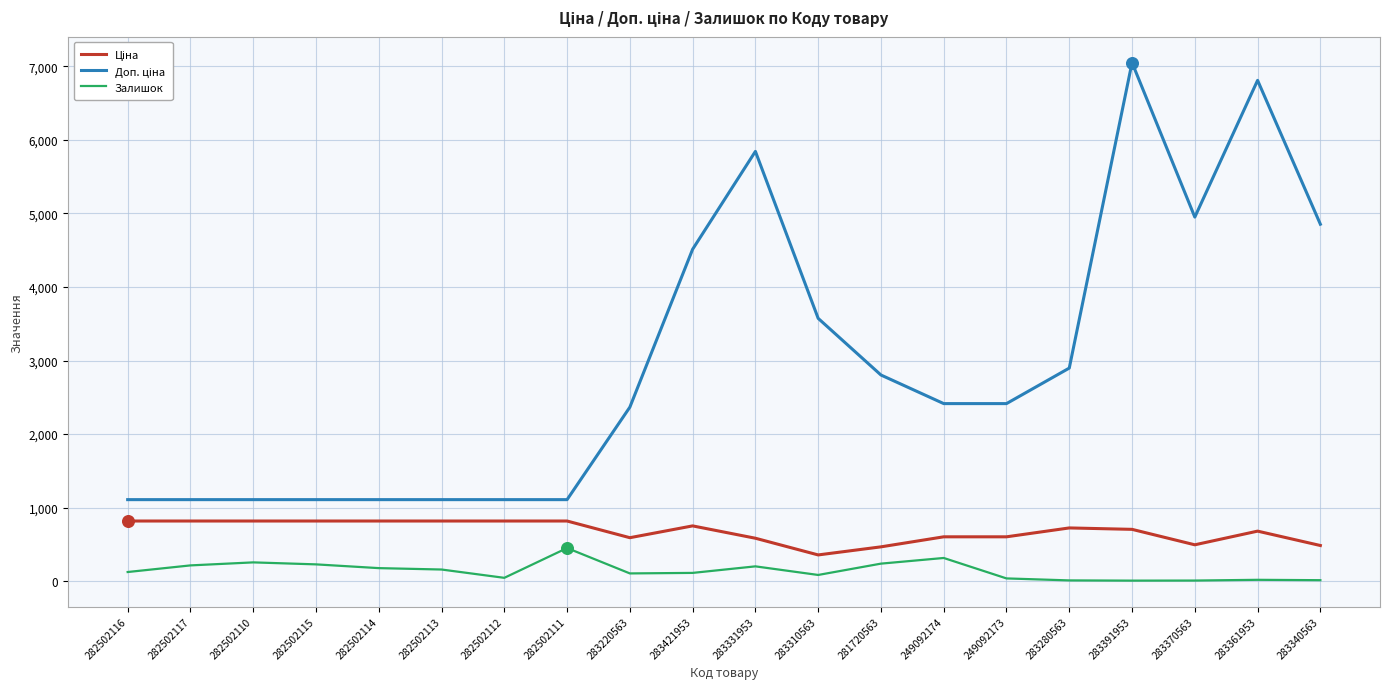

At how many categories does at least one series exceed 5735?

3